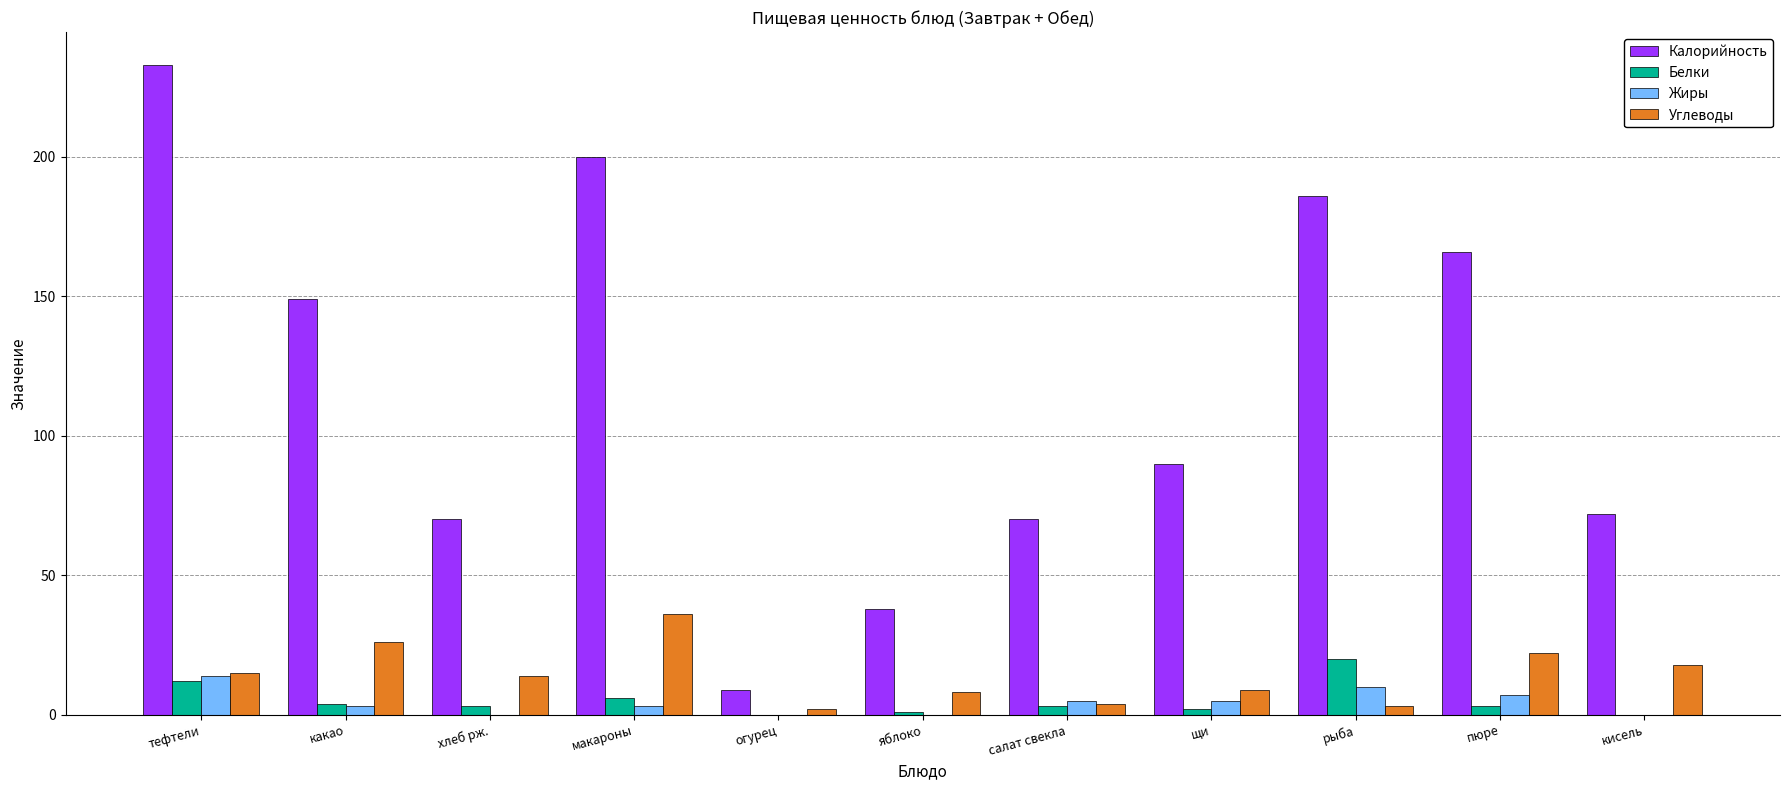

Which series changed the most between яблоко and рыба?

Калорийность